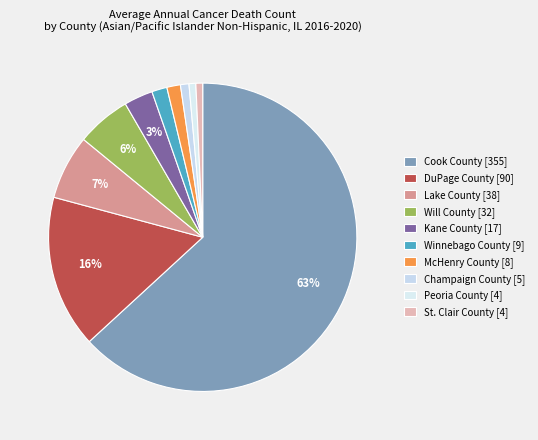

What percentage is the DuPage County slice, to the nearest percent?

16%